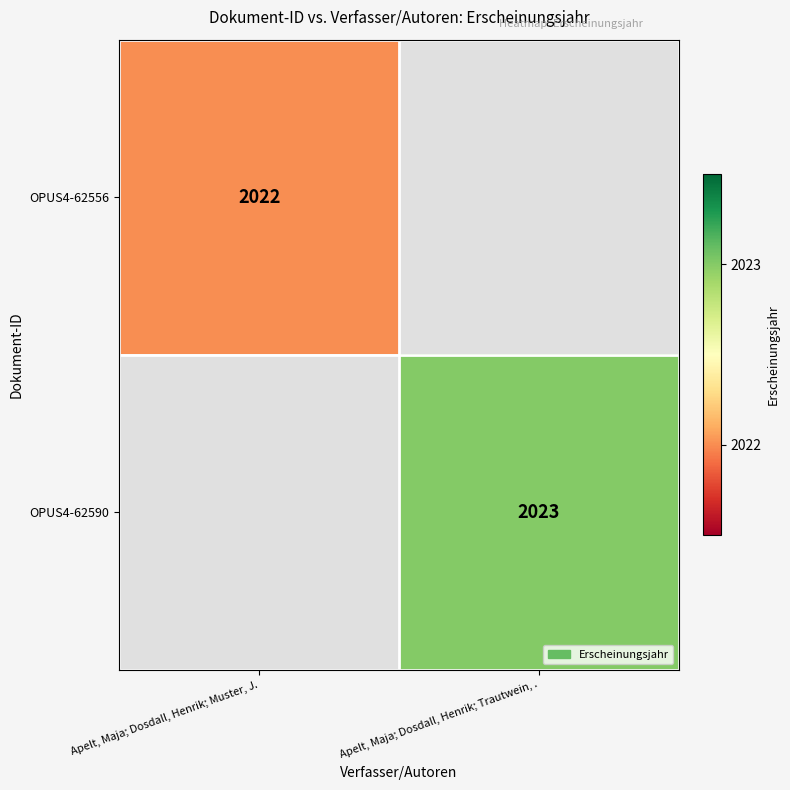

At which category is the sum across all series the highest?

Apelt, Maja; Dosdall, Henrik; Trautwein, .